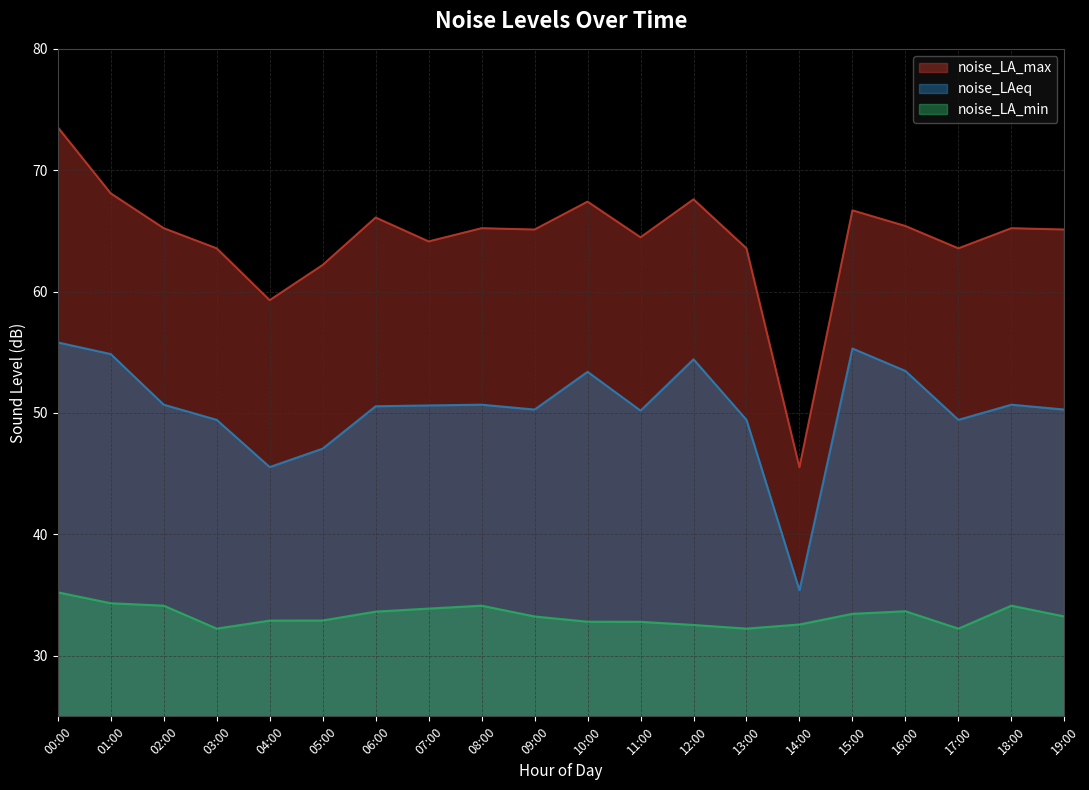

What is the minimum value for noise_LAeq?

35.4